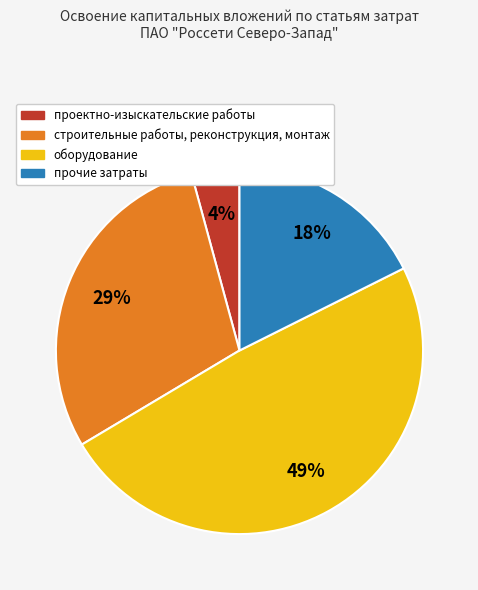

How many slices are in this pie chart?

4